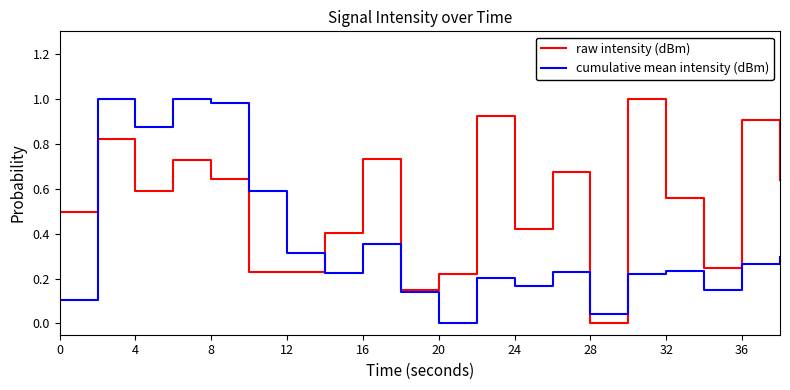

Which series ends up on top after the final intersection of raw intensity (dBm) and cumulative mean intensity (dBm)?

raw intensity (dBm)